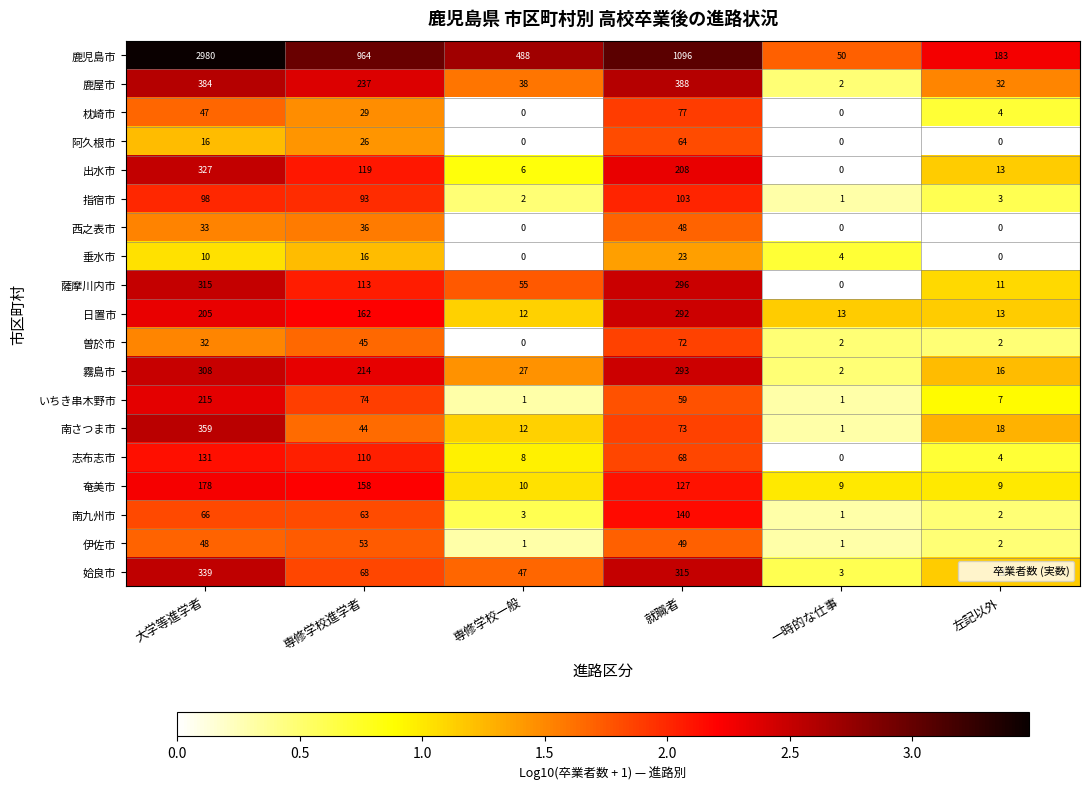

What is the spread (max minus min) of values at 左記以外?

183